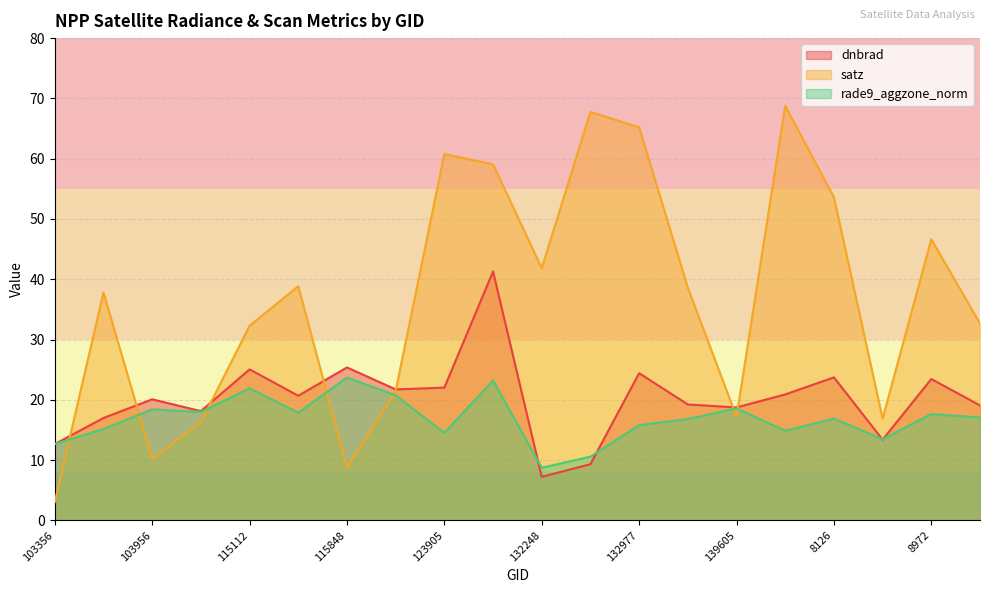

Between 132977 and 149773, which series saw the biggest shift?

satz